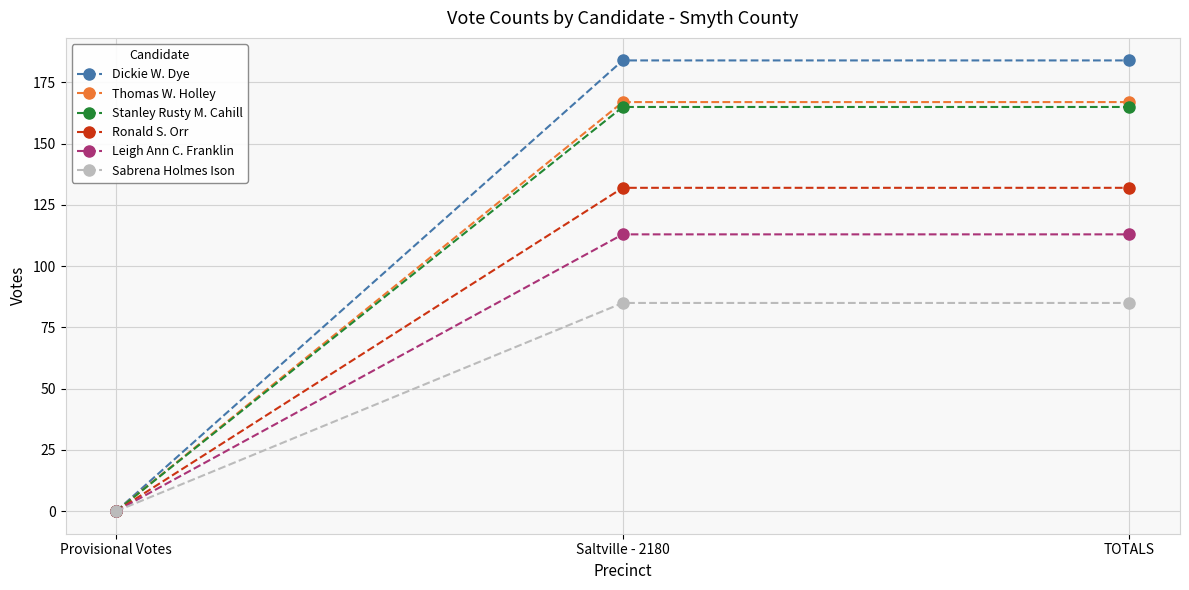

Does the chart display data point markers on the line(s)?

Yes